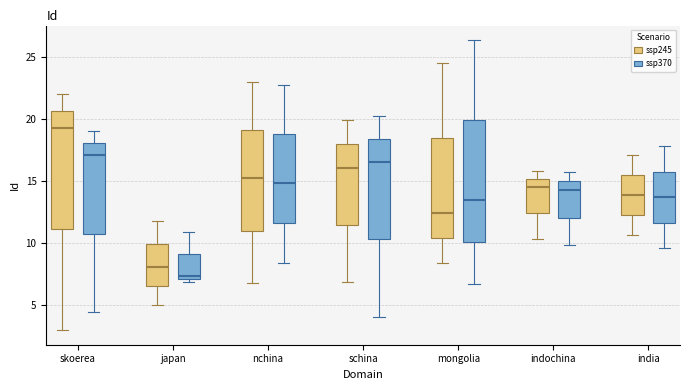

Which box's median line is the lowest?

japan (ssp370)